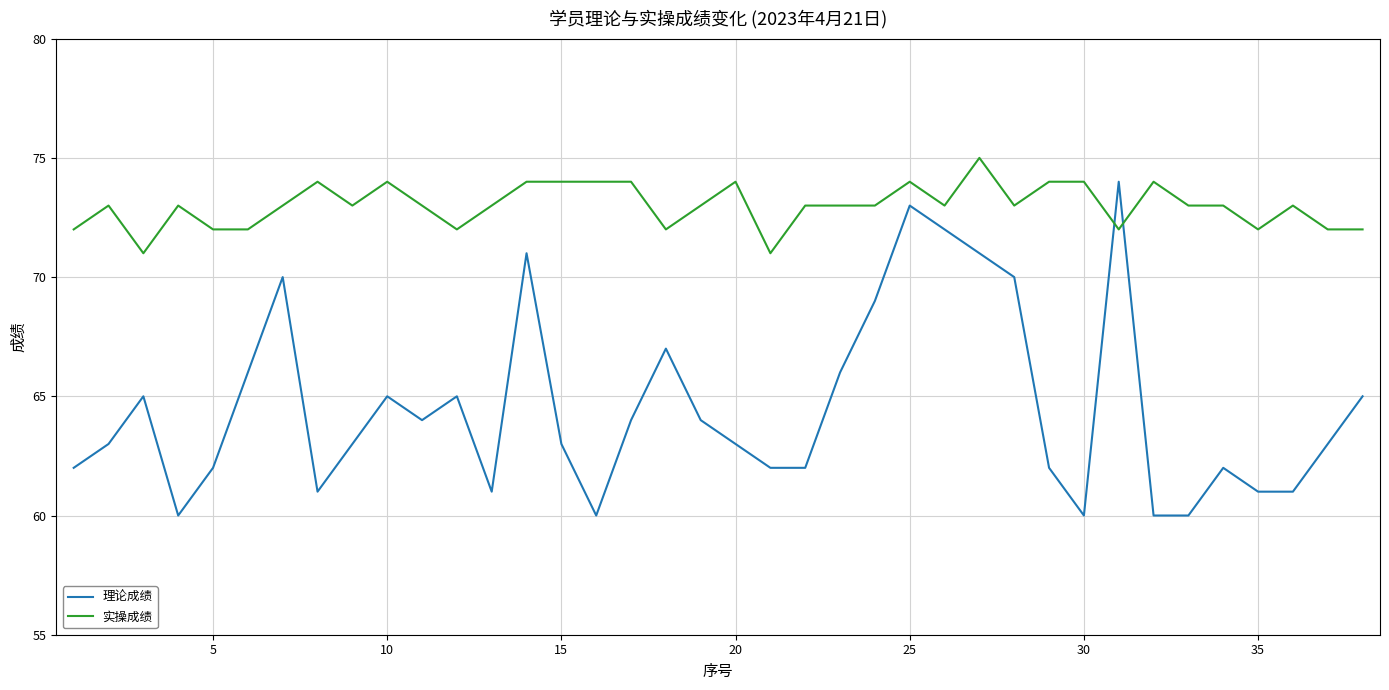

Count the number of data series in this chart.

2